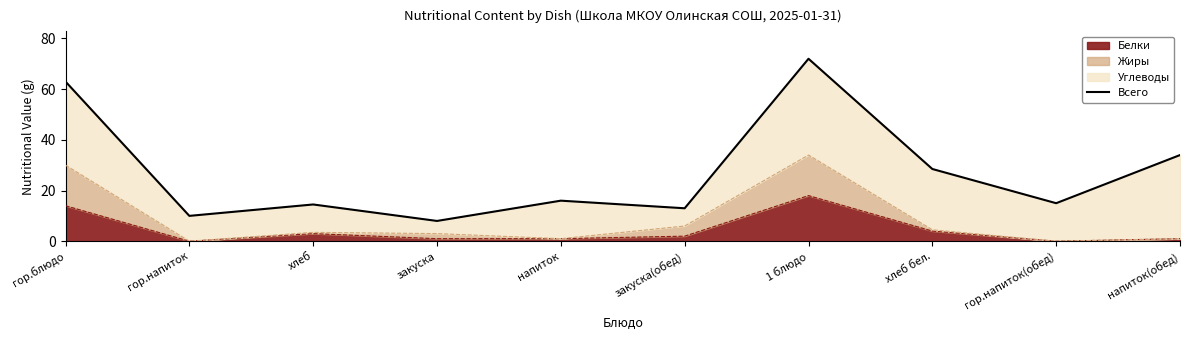

Reading left to right, extract all data points from this chart.

гор.блюдо=63.0	гор.напиток=10.0	хлеб=14.5	закуска=8.0	напиток=16.0	закуска(обед)=13.0	1 блюдо=72.0	хлеб бел.=28.5	гор.напиток(обед)=15.0	напиток(обед)=34.0